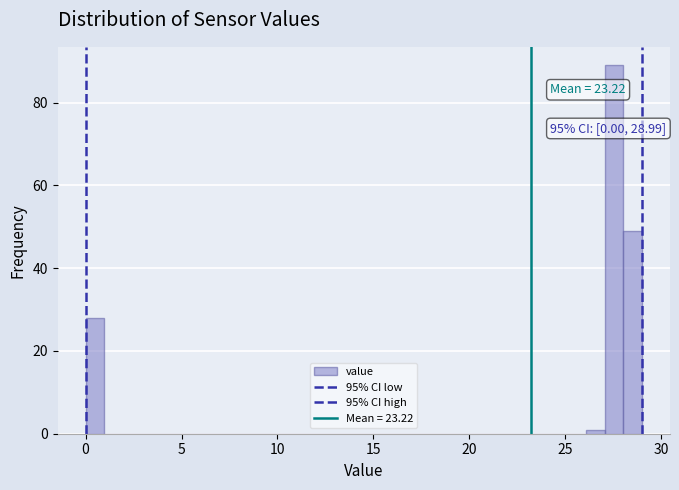

Read against the x-axis, roughly where is the centre of the tallest bar?

27.5